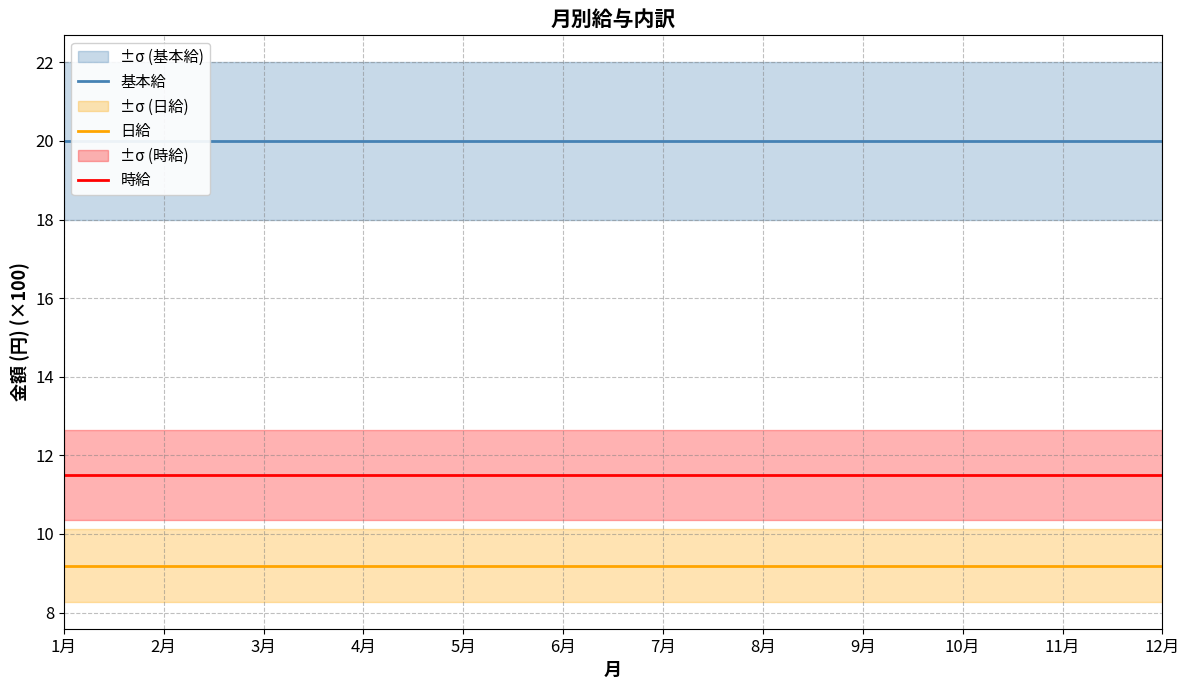

Which series has the largest total across all categories?

基本給